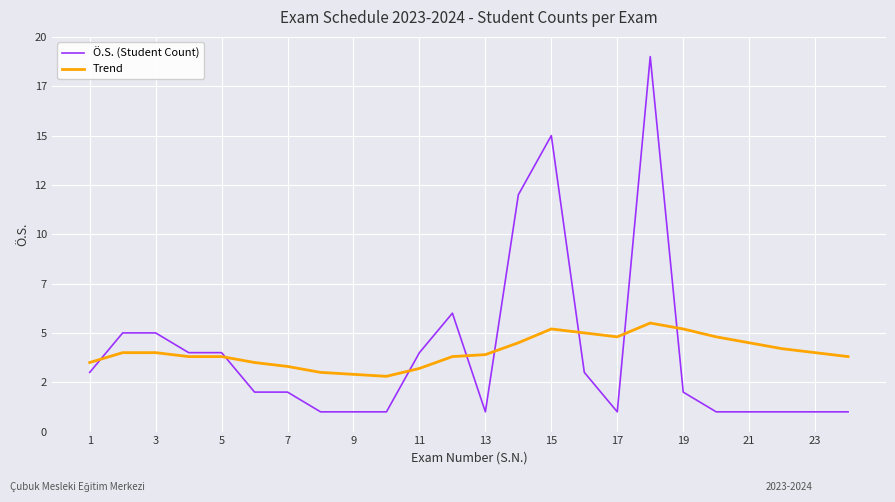

What is the smallest value displayed?

1.0